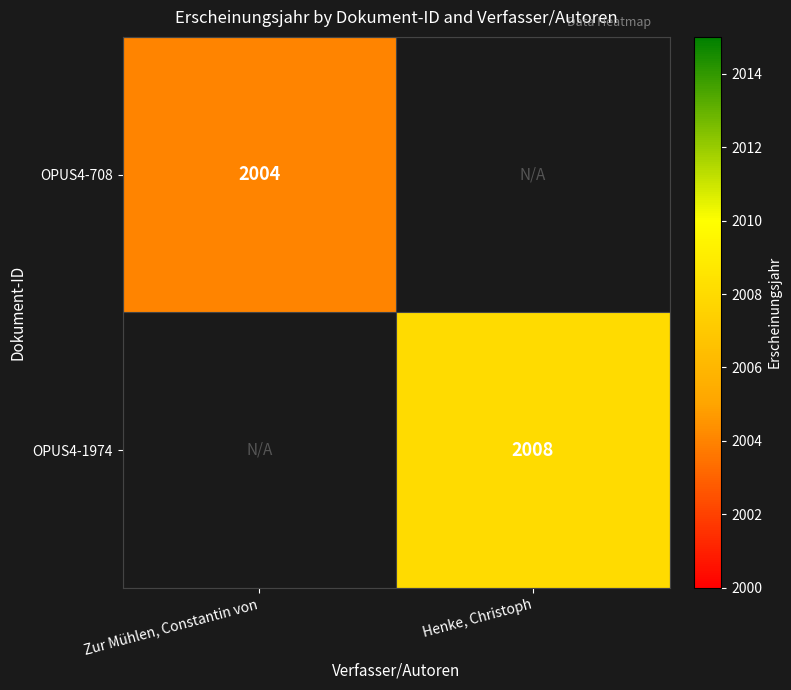

The OPUS4-708 series shows 2004 at Zur Mühlen, Constantin von. True or false?

True